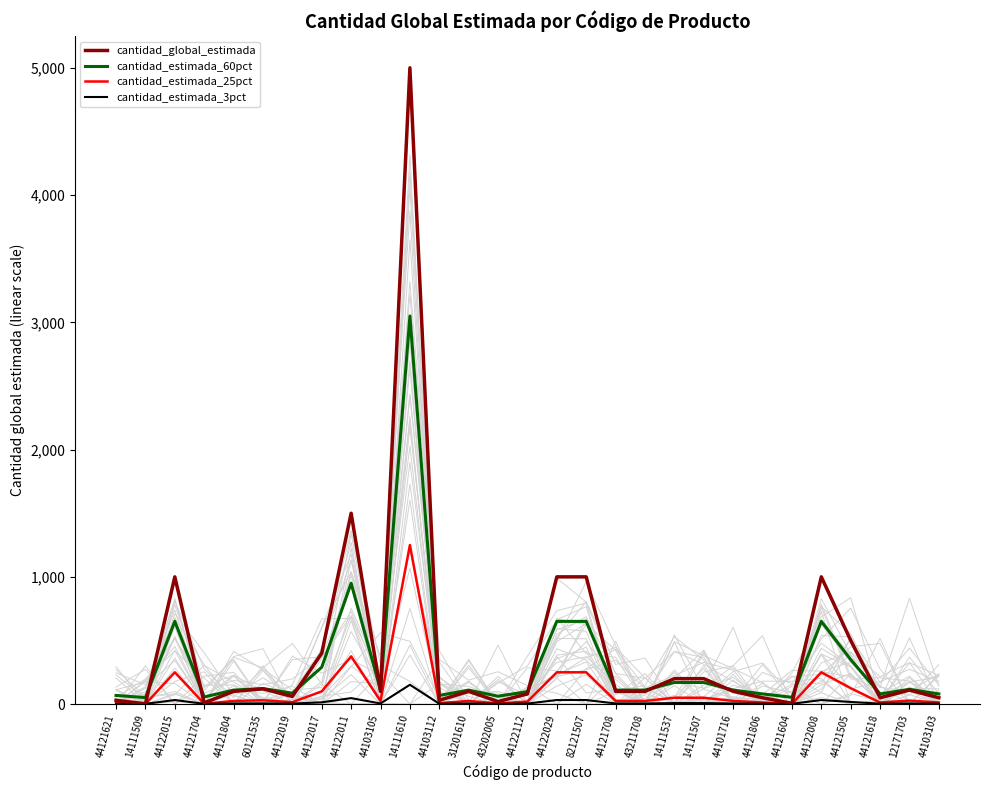

Which series changed the most between 44122015 and 44121604?

cantidad_global_estimada